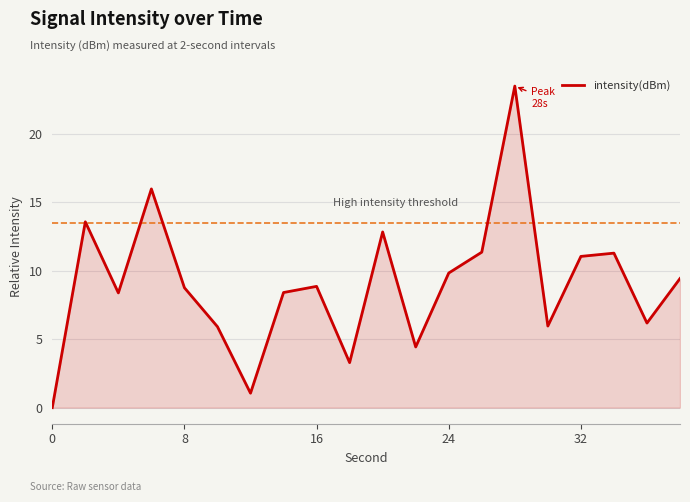

What is the greatest value displayed?

23.5